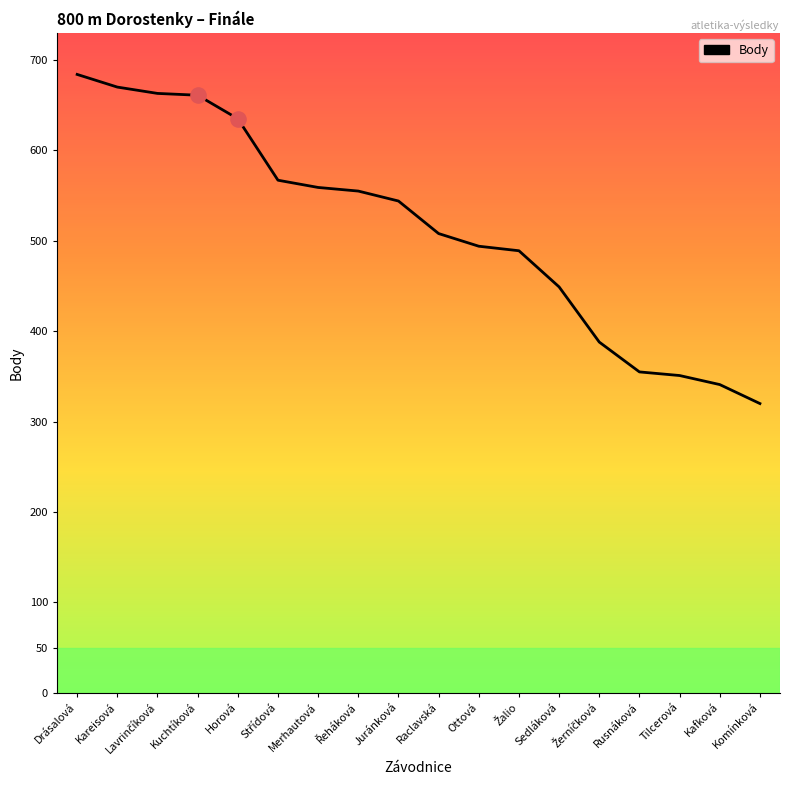

What is the ratio of the value at Sedláková to the value at Juránková?

0.8